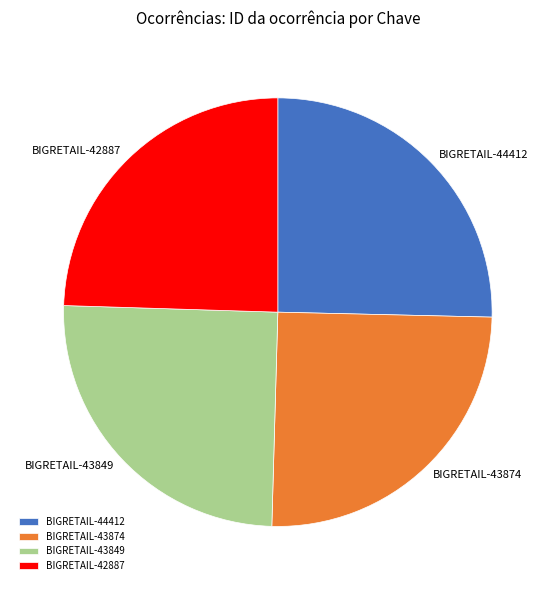

Is BIGRETAIL-44412 the majority of the pie?

No